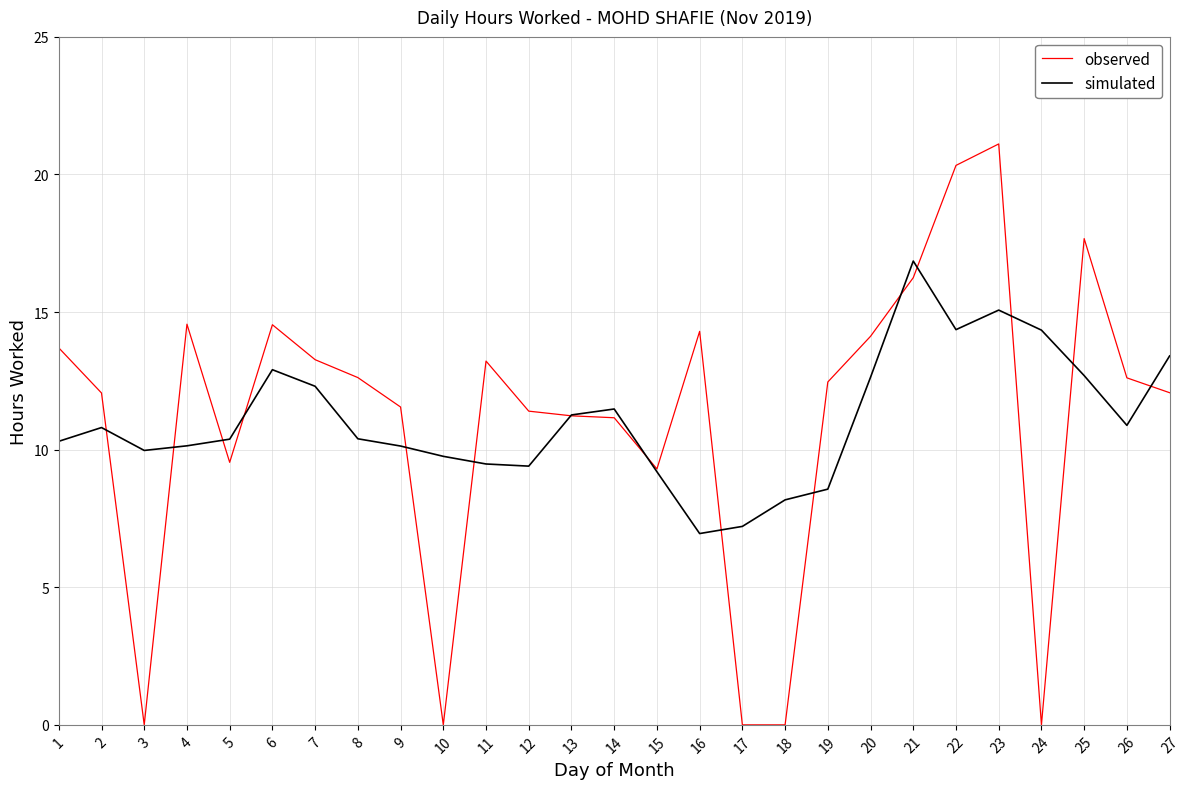

Does the chart have visible grid lines?

Yes